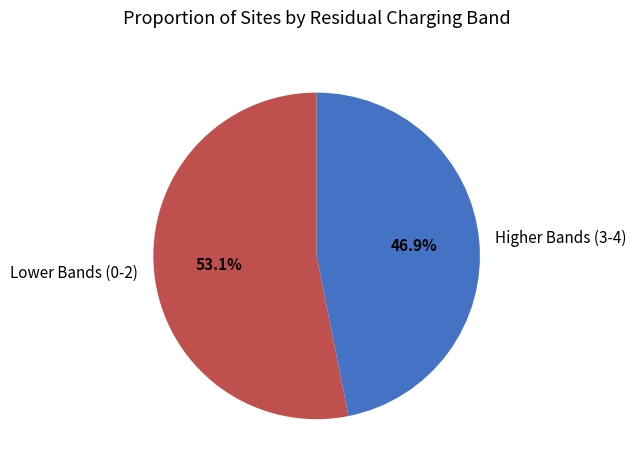

Which category has the biggest portion of the pie?

Lower Bands (0-2)